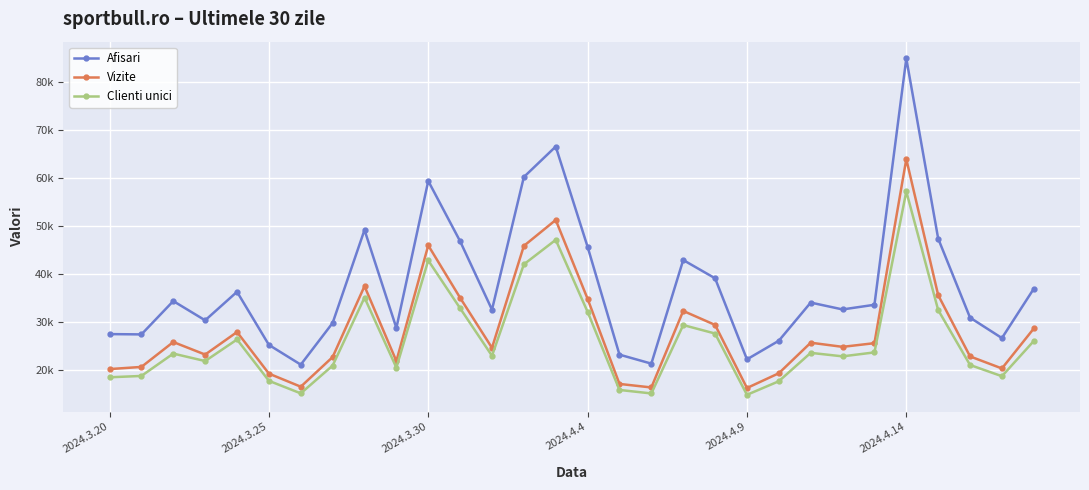

Is this an area chart (filled region under the line)?

No